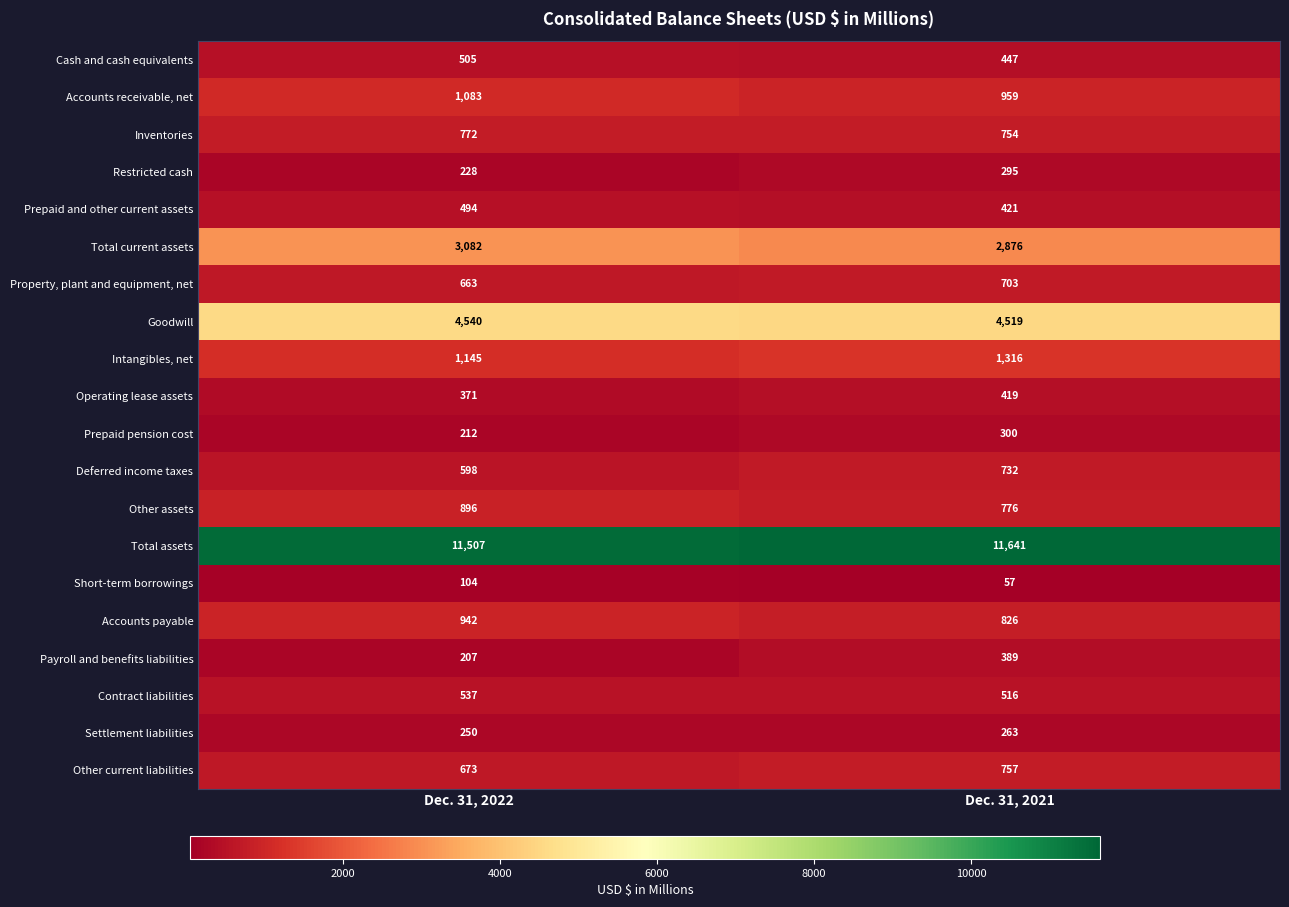

At which label is Intangibles, net closest to 1230?

Dec. 31, 2022